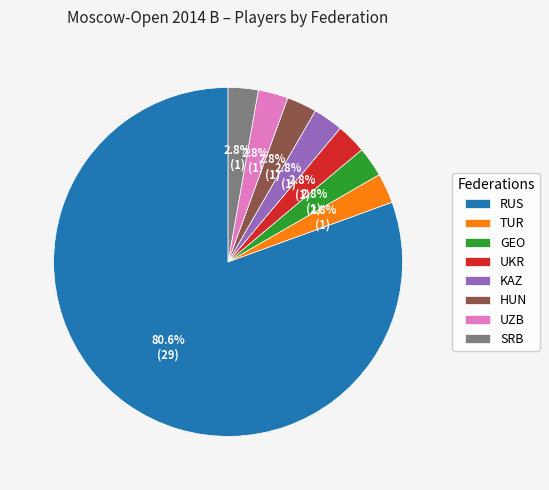

What percentage is the TUR slice, to the nearest percent?

3%